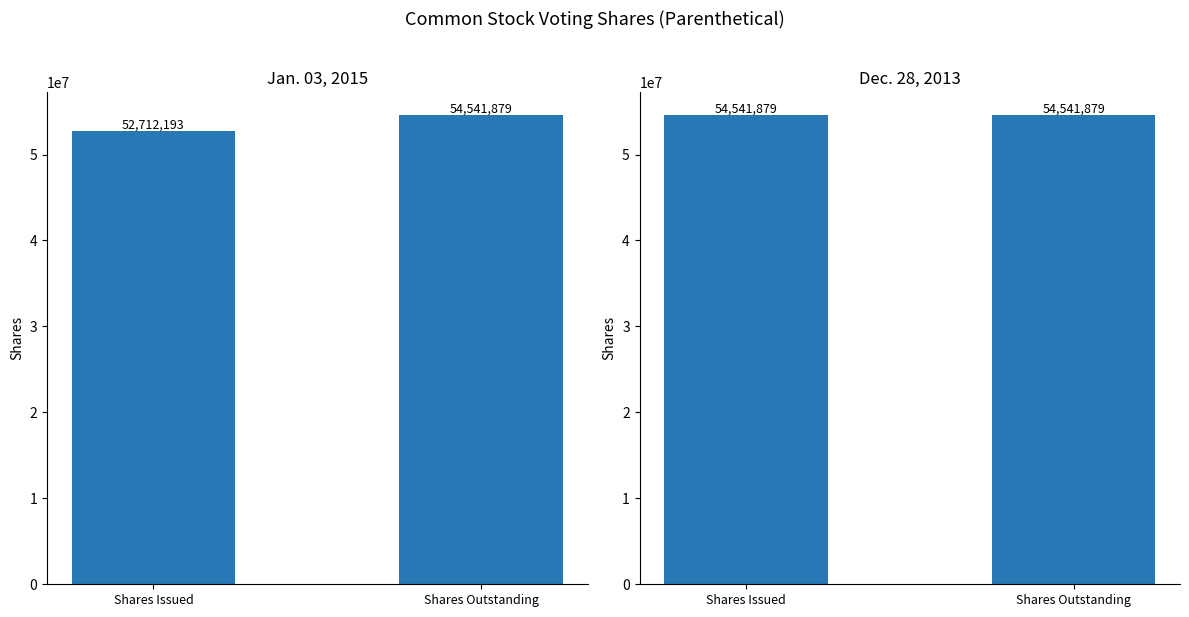

Is it true that Jan. 03, 2015 equals 30426271 at Shares Outstanding?

False